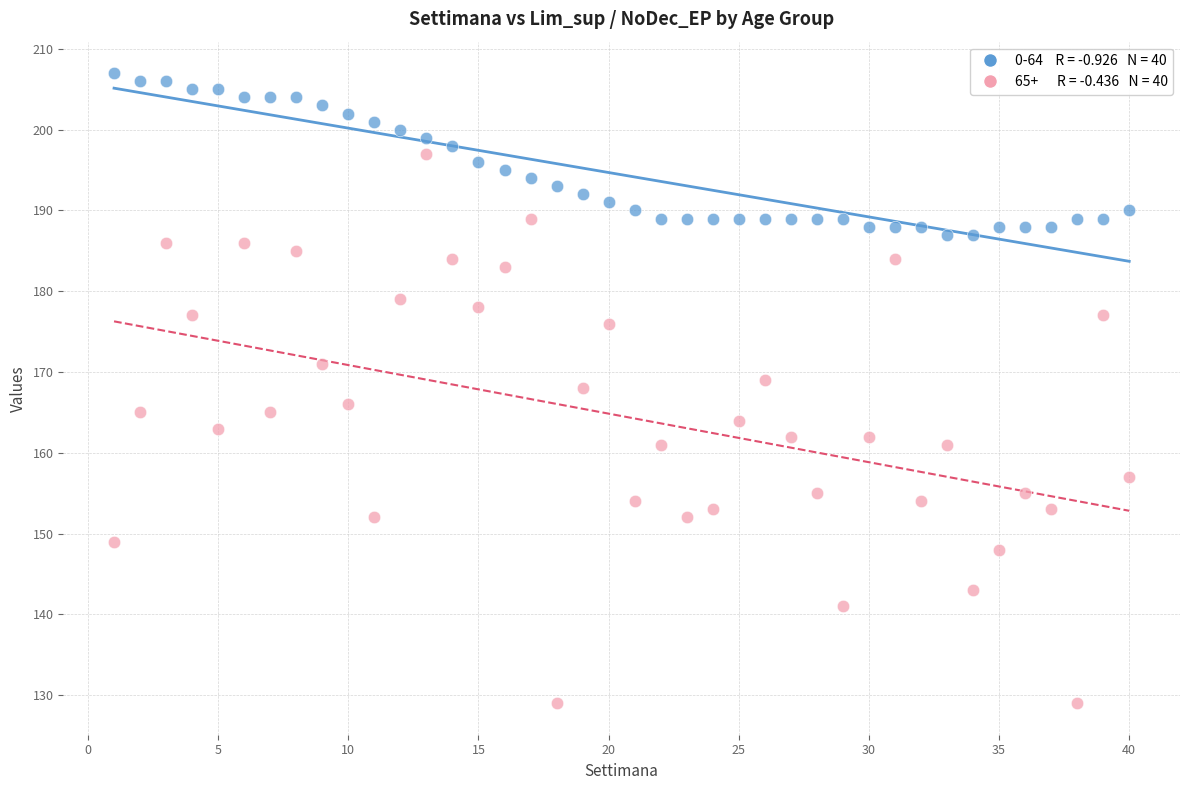

Across all data points, what is the range of Y values (max minus min)?

78